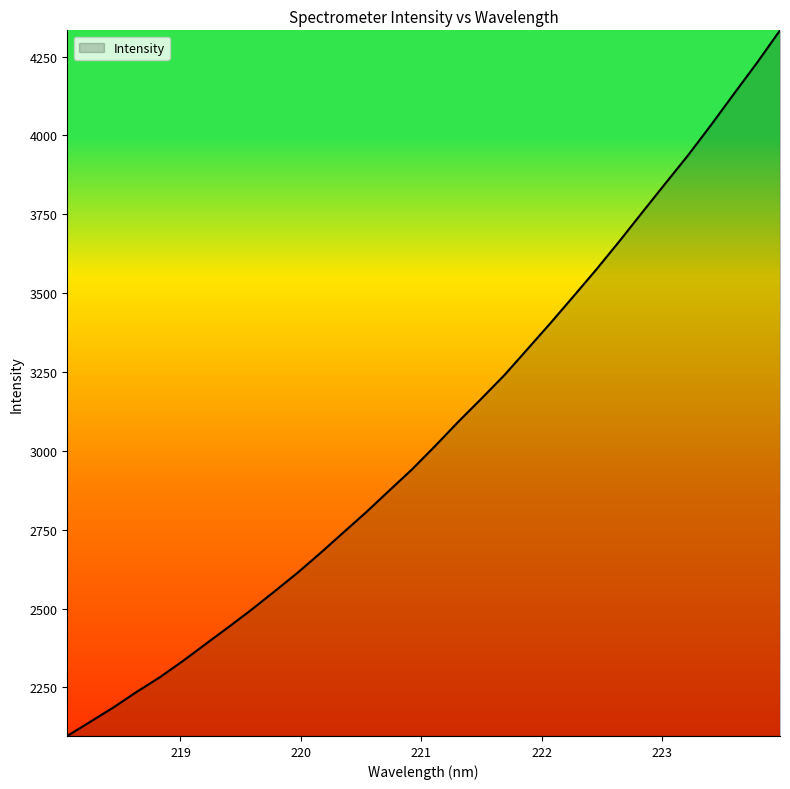

What is the smallest value displayed?

2096.3